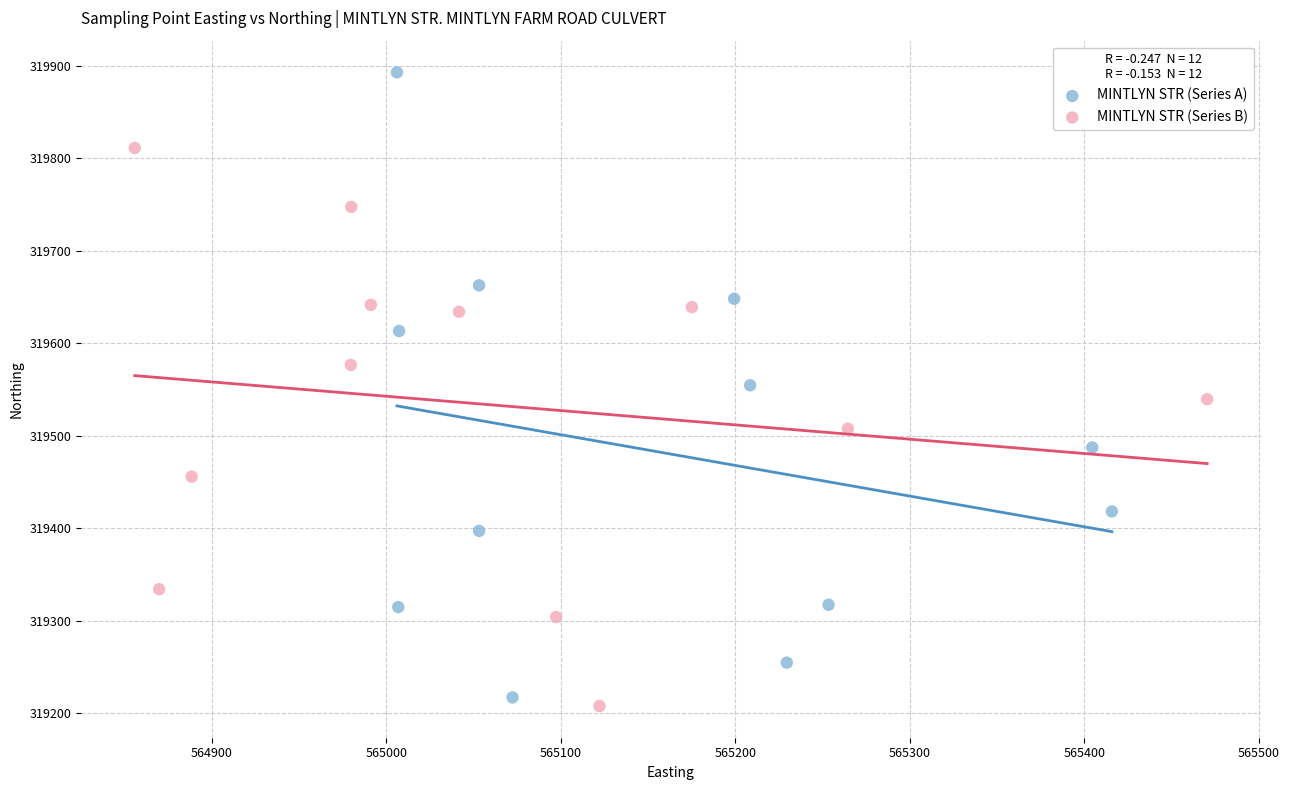

Which series reaches the minimum Y coordinate?

MINTLYN STR (Series B)